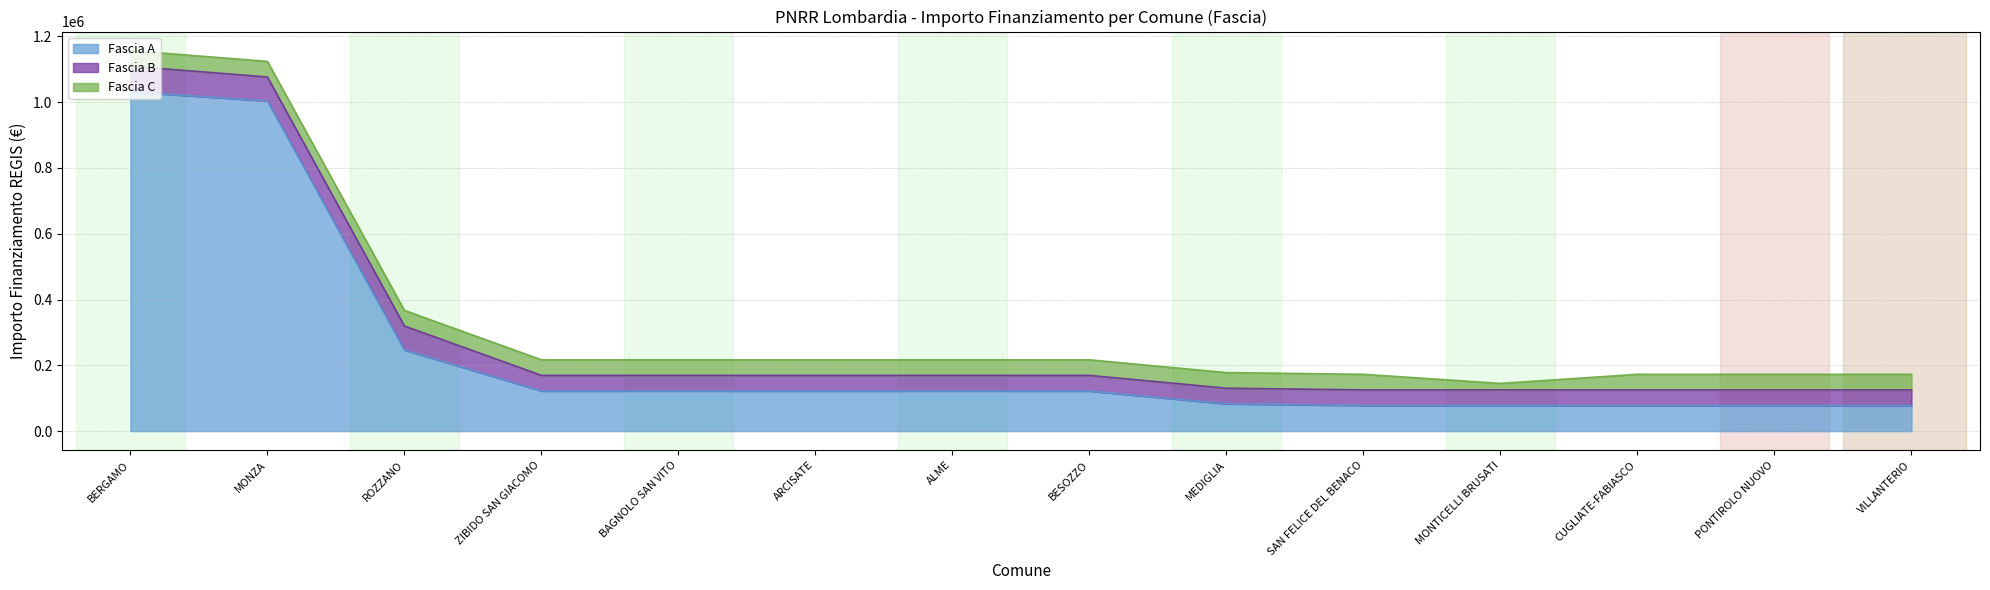

At which label does Fascia B reach its minimum?

ZIBIDO SAN GIACOMO